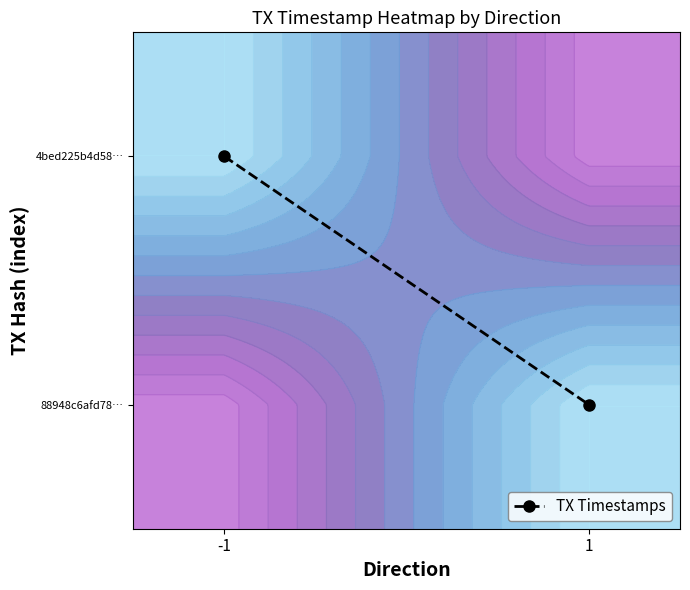

How many data points are less than 1?

1